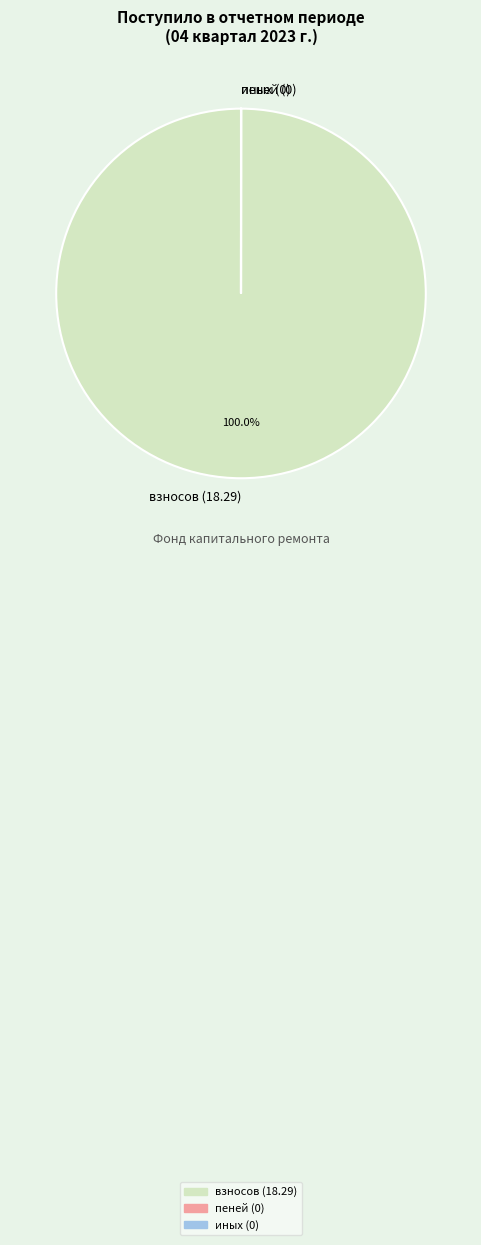

Which category accounts for the majority?

взносов (18.29)